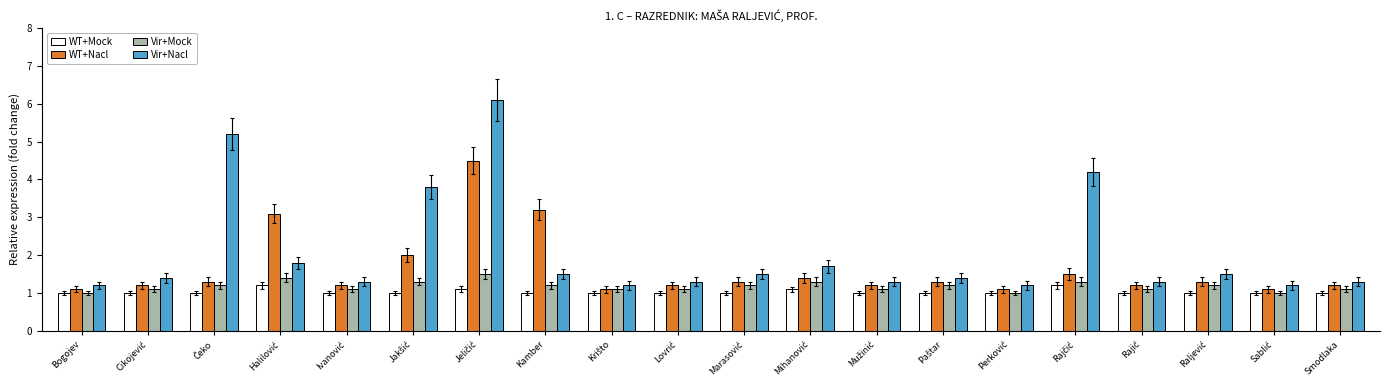

Which series has the largest range (max minus min)?

Vir+Nacl